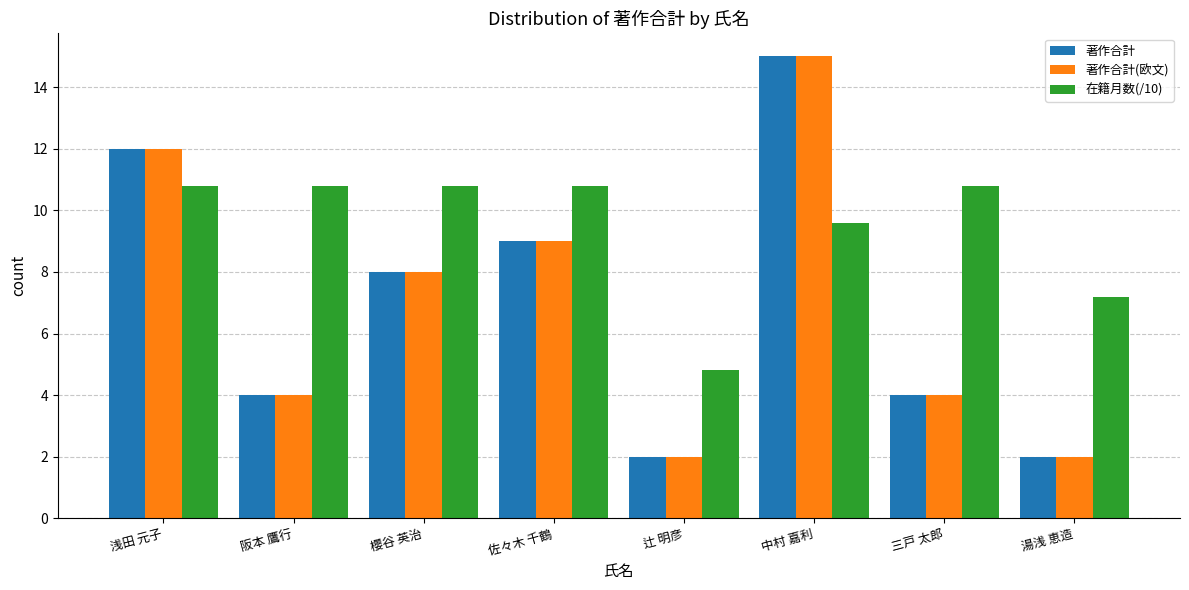

What is the difference between the maximum and minimum values in the 著作合計 series?

13.0